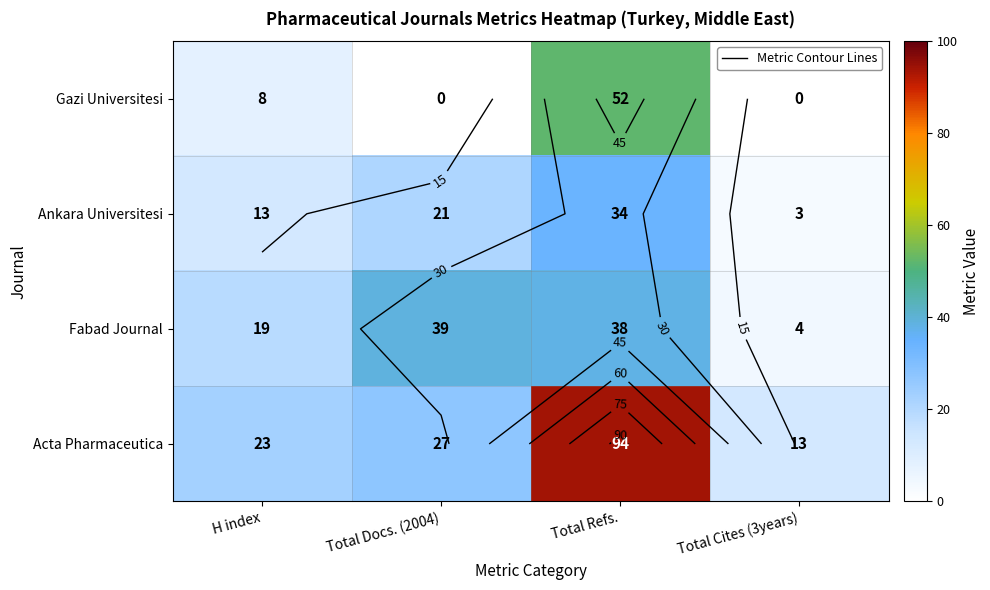

Between Total Docs. (2004) and Total Refs., which series saw the biggest shift?

Acta Pharmaceutica